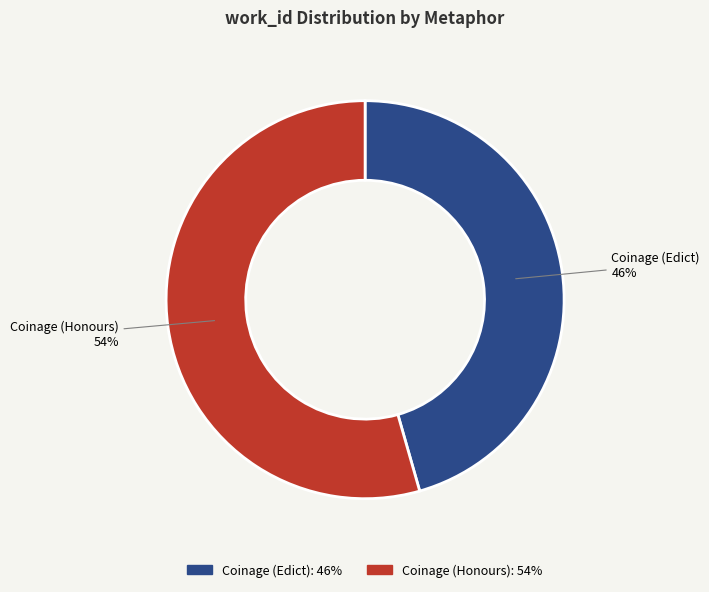

Which category has the biggest portion of the pie?

Coinage (Honours)